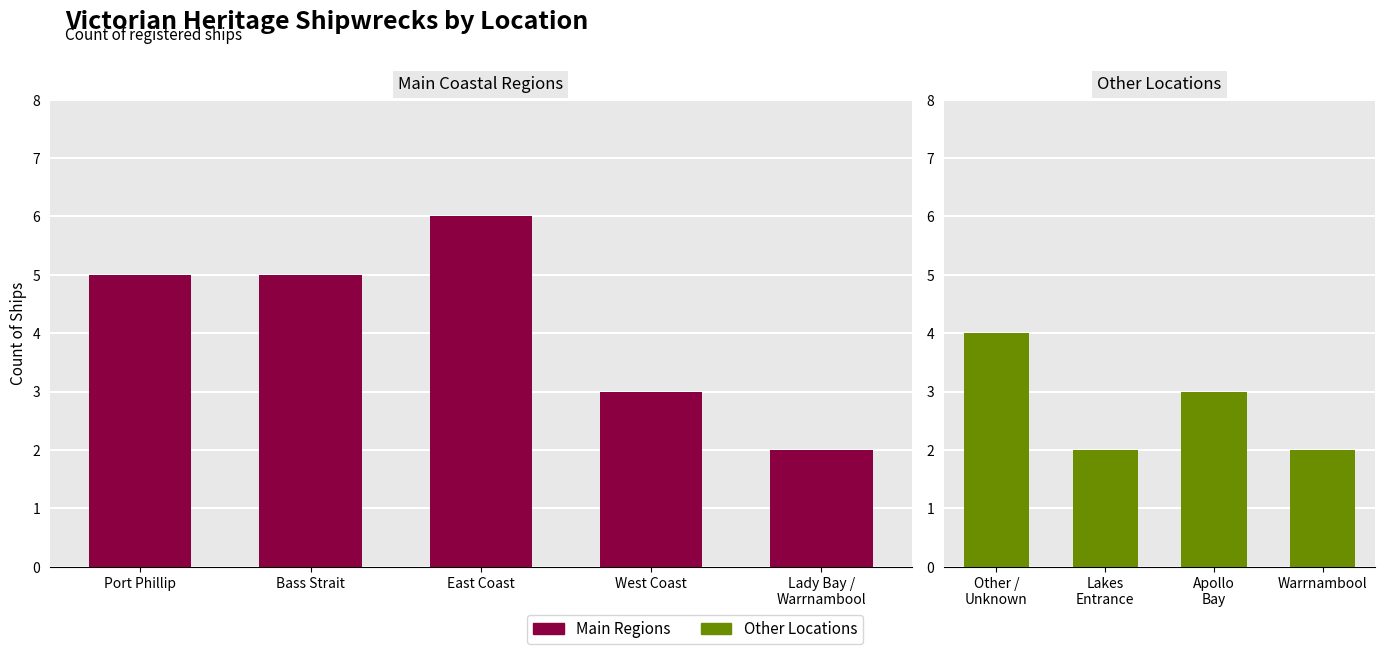

What is the change in value from Bass Strait to West Coast?

-2